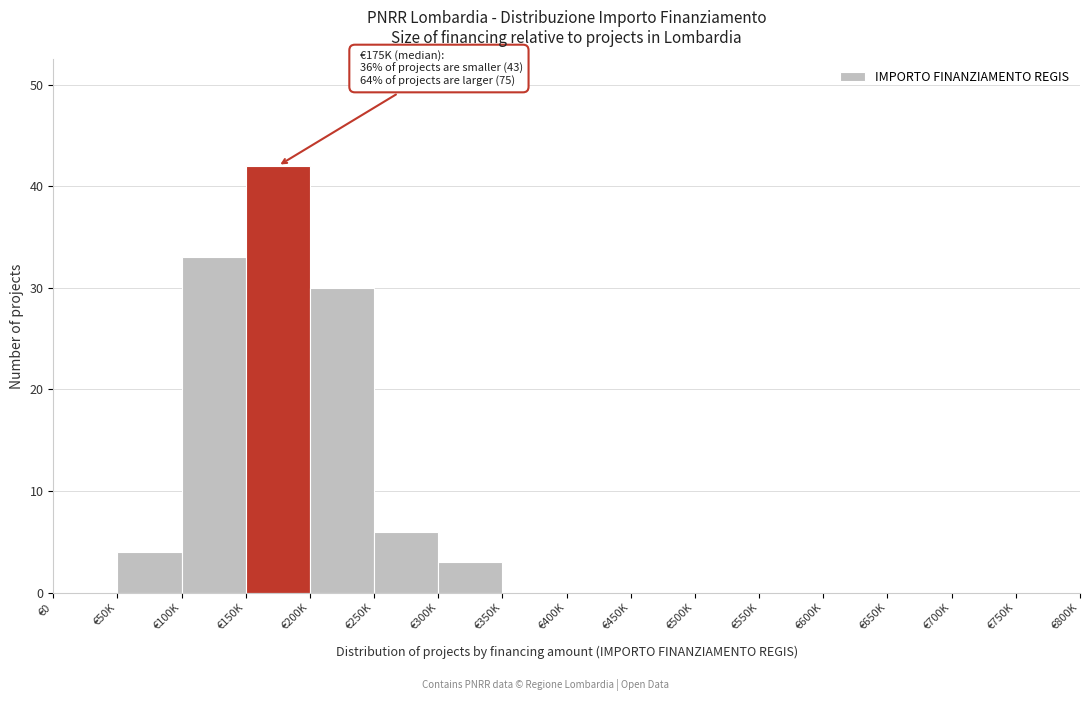

Reading right to left, list all the values displayed in this chart.

€750K=0	€700K=0	€650K=0	€600K=0	€550K=0	€500K=0	€450K=0	€400K=0	€350K=0	€300K=3	€250K=6	€200K=30	€150K=42	€100K=33	€50K=4	€0=0